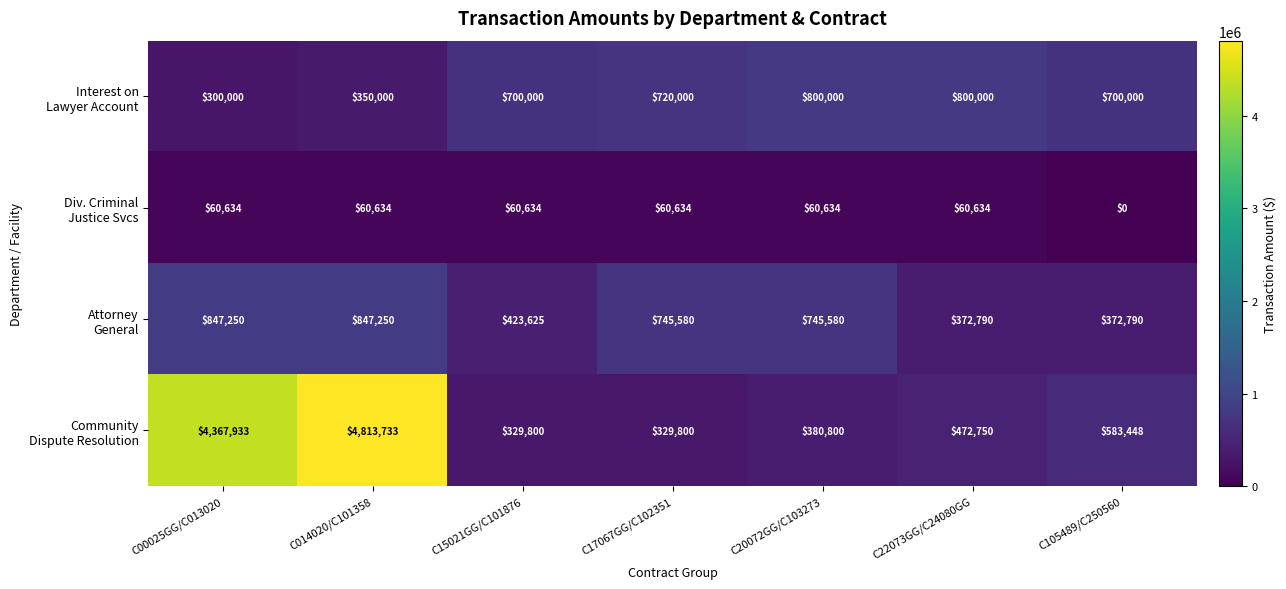

How many categories are shown in the chart?

7